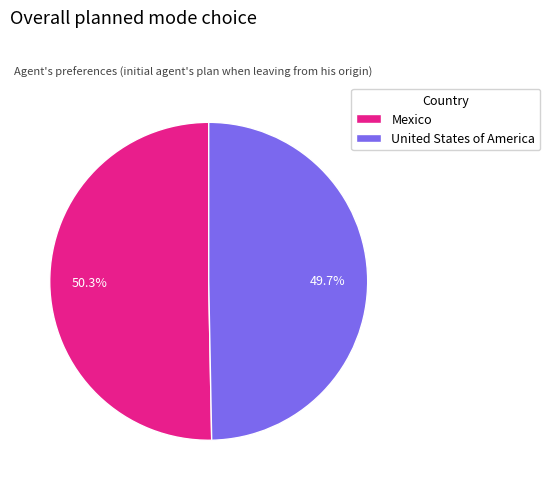

What is the ratio of the value at Mexico to the value at United States of America?

1.0